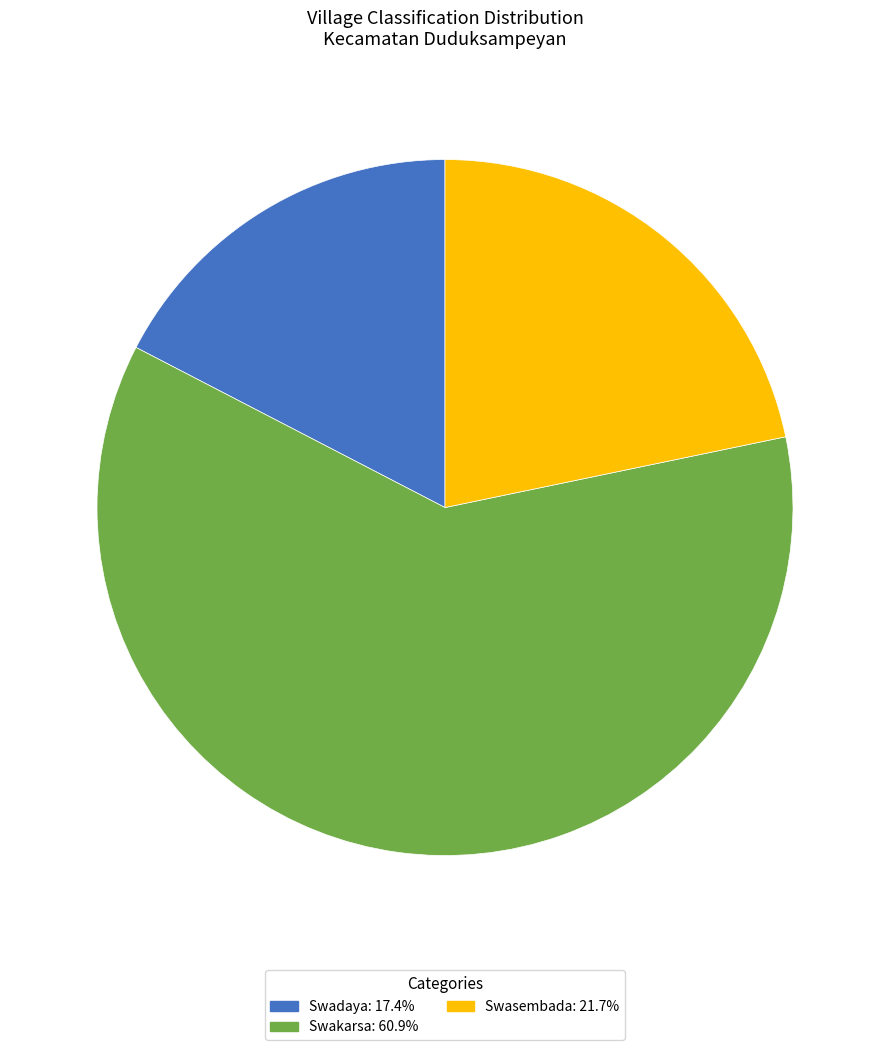

Is there any slice that represents more than half of the pie?

Yes